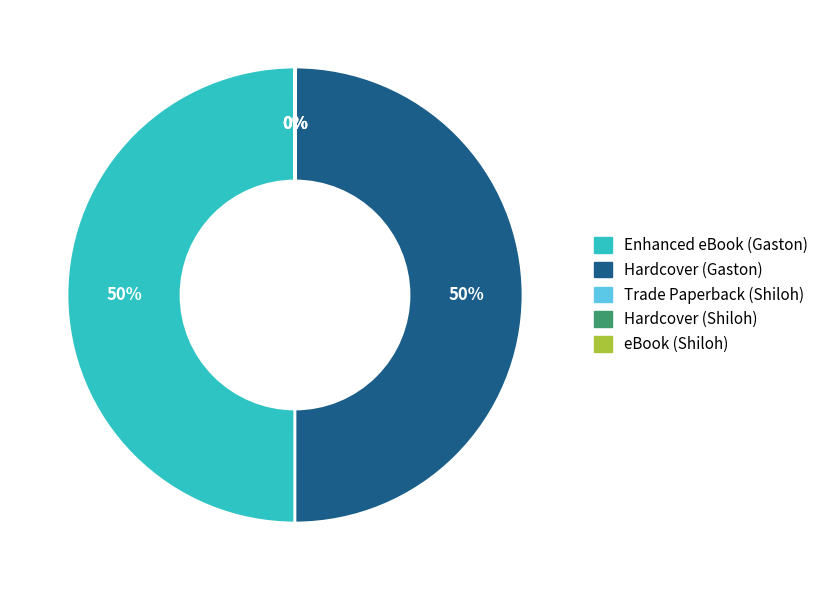

True or false: Hardcover (Gaston) accounts for 44% of the total.

False